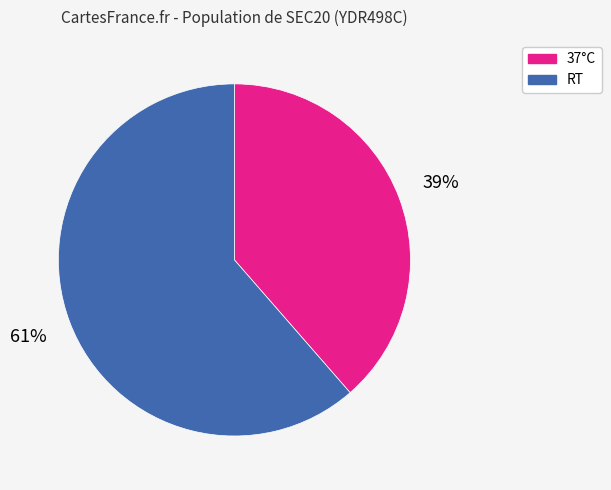

To the nearest percent, what is the average slice percentage?

50%